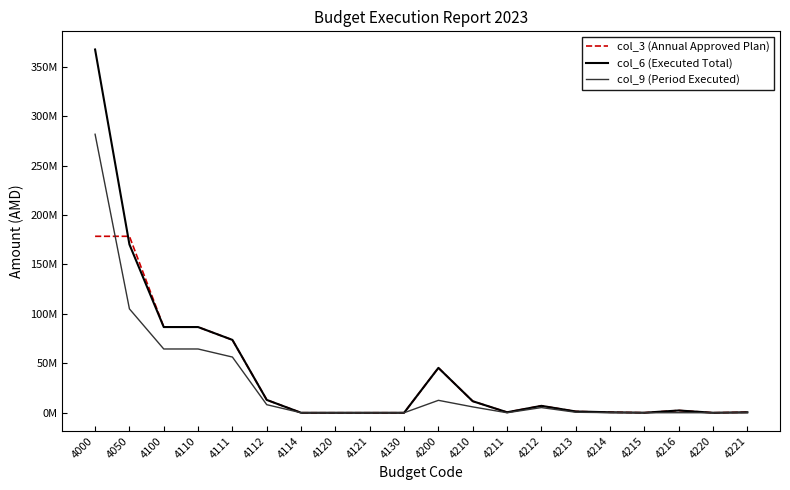

What are all the series names shown in the legend?

col_3 (Annual Approved Plan), col_6 (Executed Total), col_9 (Period Executed)